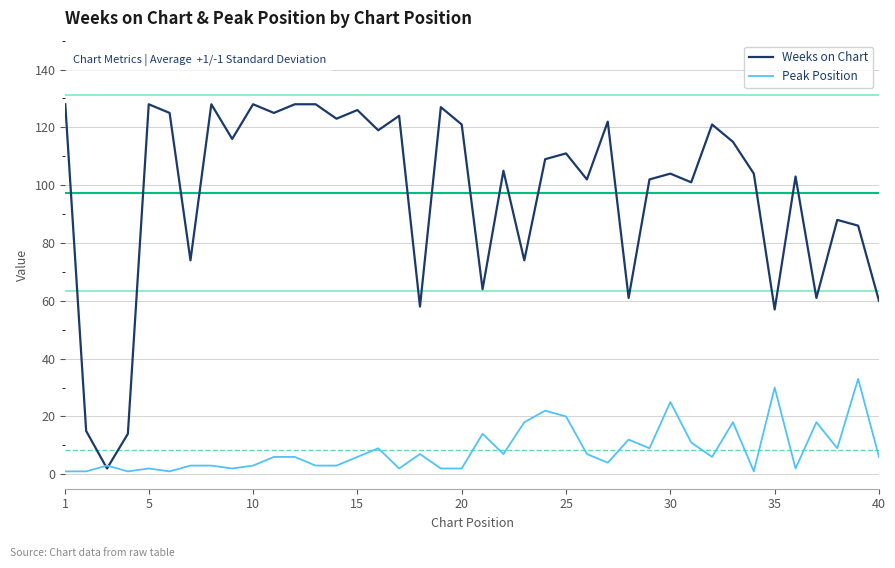

Is this an area chart (filled region under the line)?

No